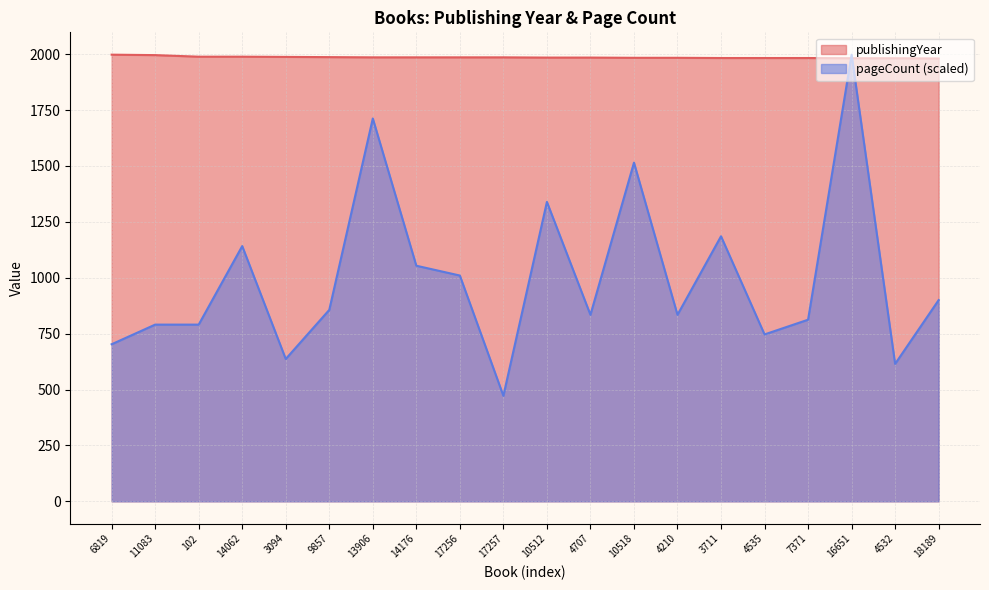

Where do publishingYear and pageCount first cross each other?

7371 and 16651